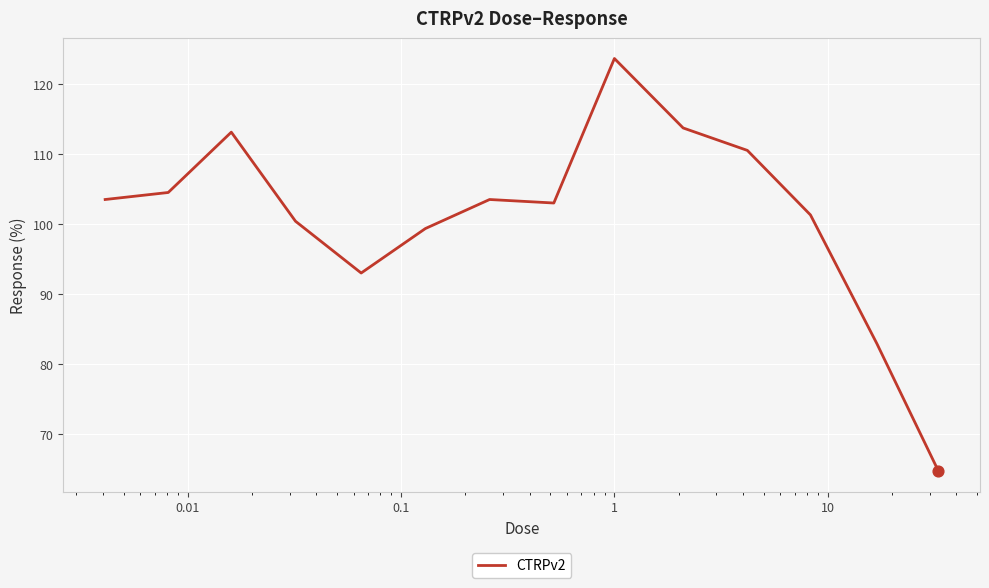

What is the smallest value displayed?

64.8